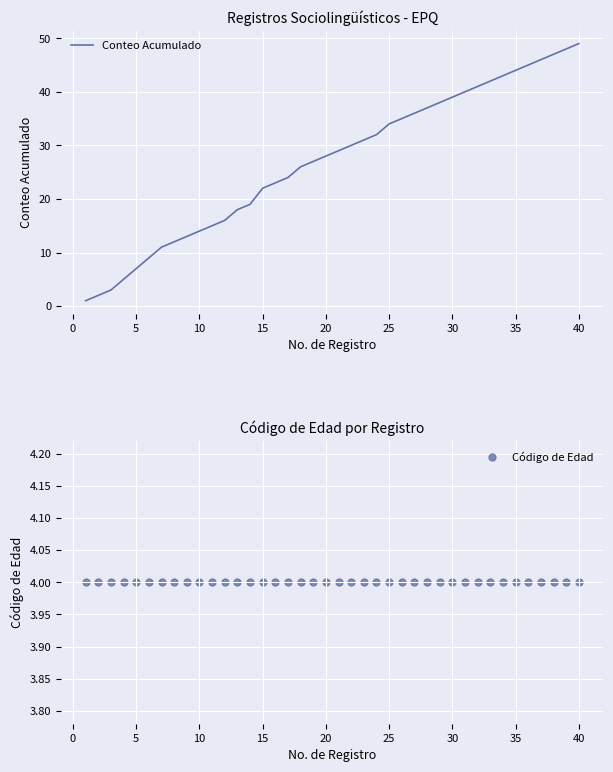

At how many categories does at least one series exceed 16?

28